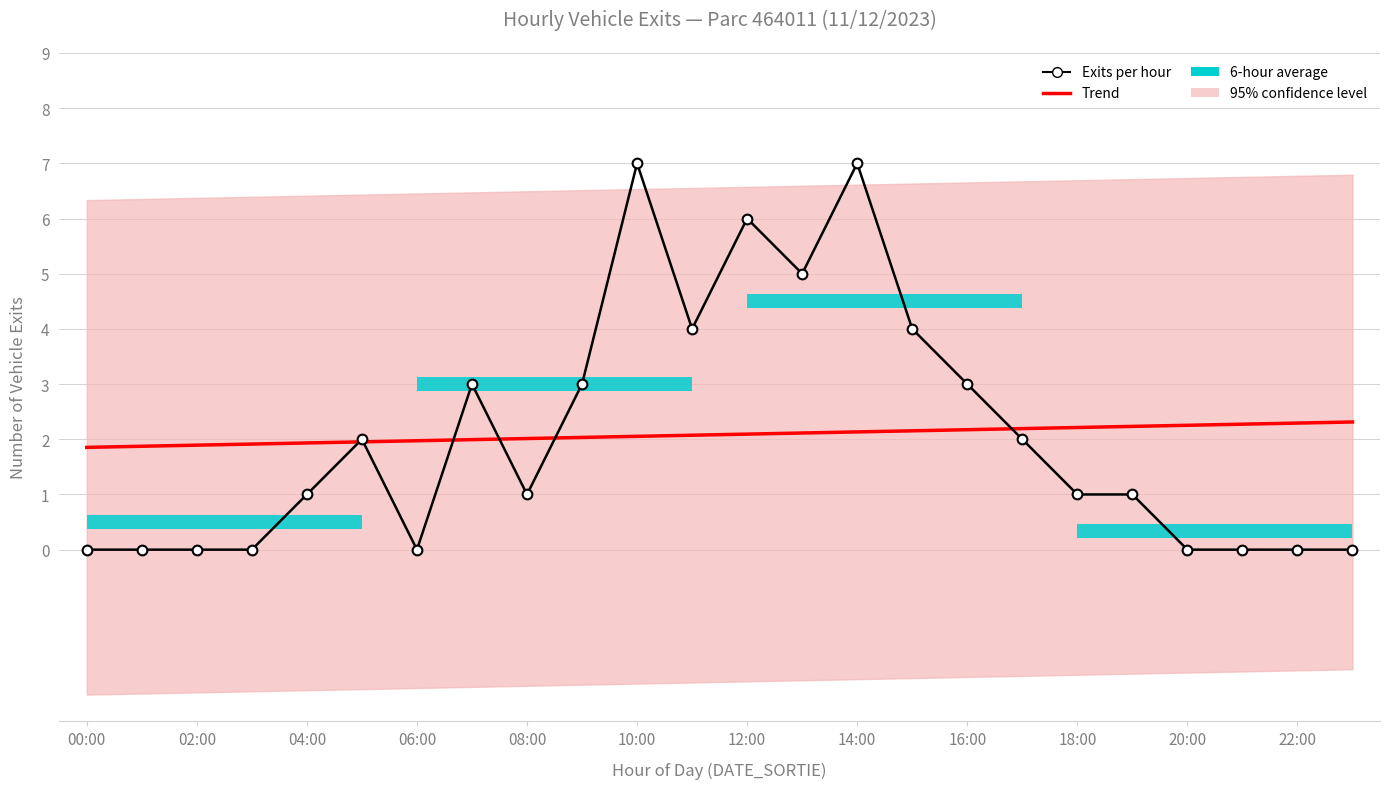

Which series changed the most between 19 and 20?

Exits per hour